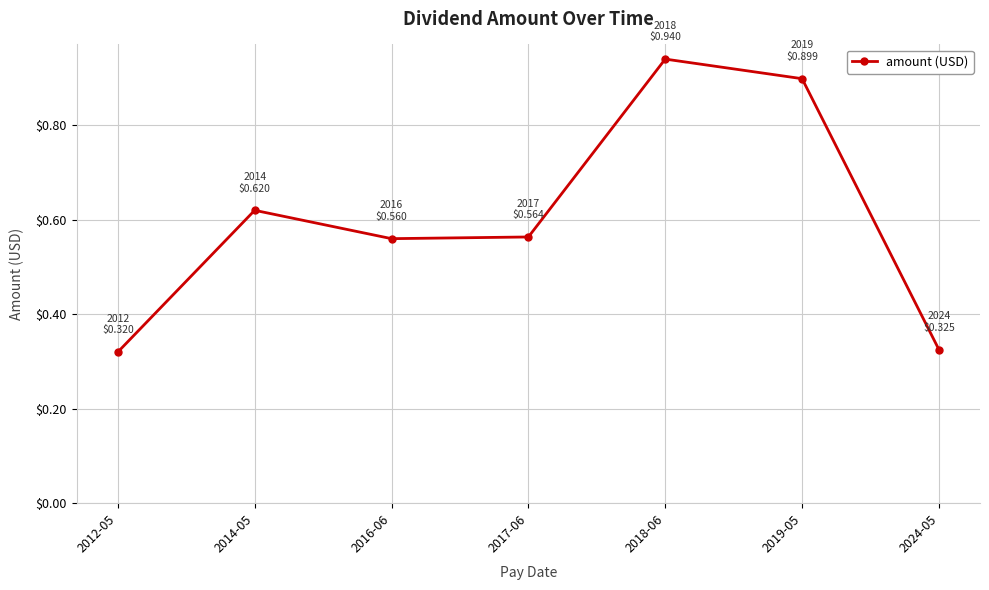

What is the sum of all values?

4.2